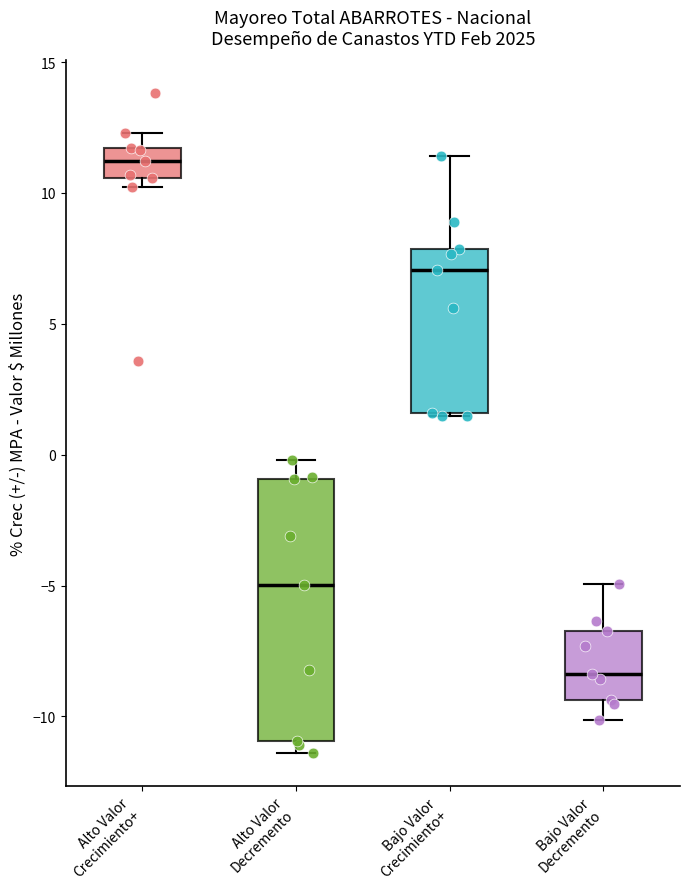

Which box has the lowest median line?

Bajo Valor Decremento